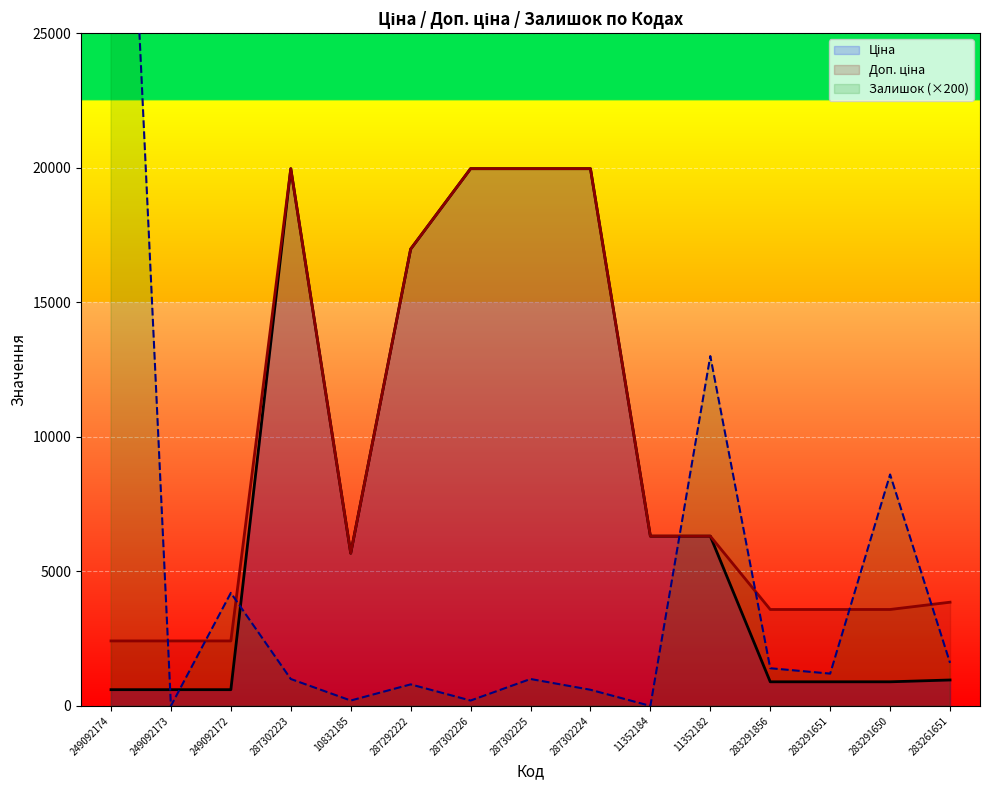

Does the chart display data point markers on the line(s)?

No